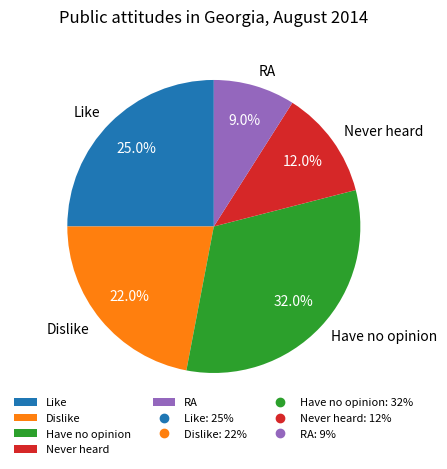

How many segments does this pie chart have?

5